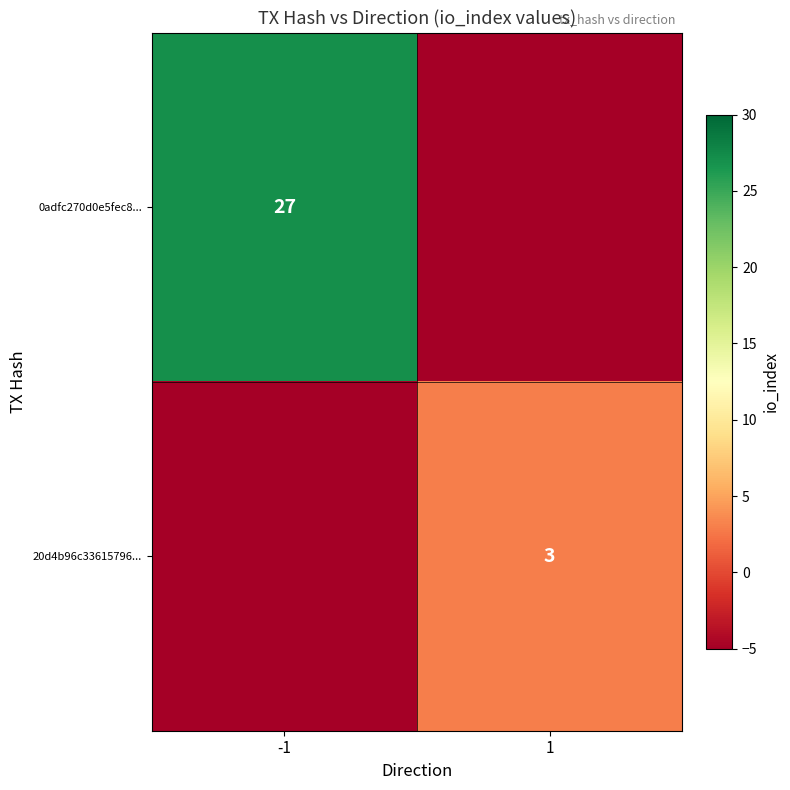

The value of 20d4b96c33615796... at 1 is 1. True or false?

False